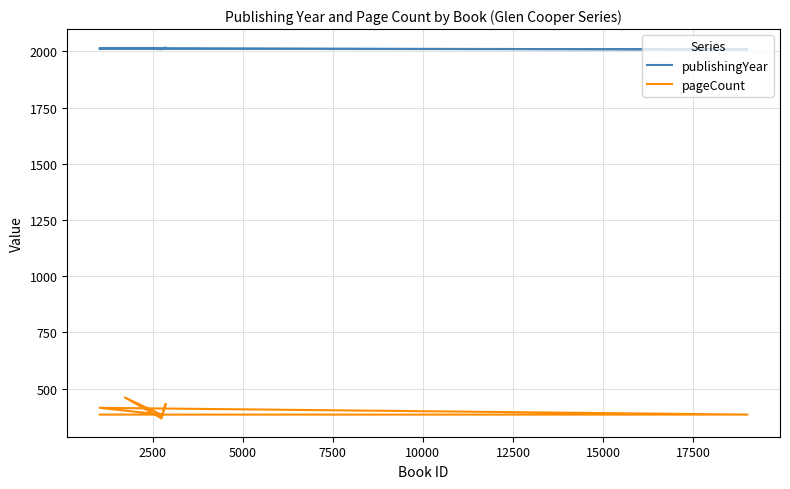

What is the difference between the highest and lowest values at 7500?

1627